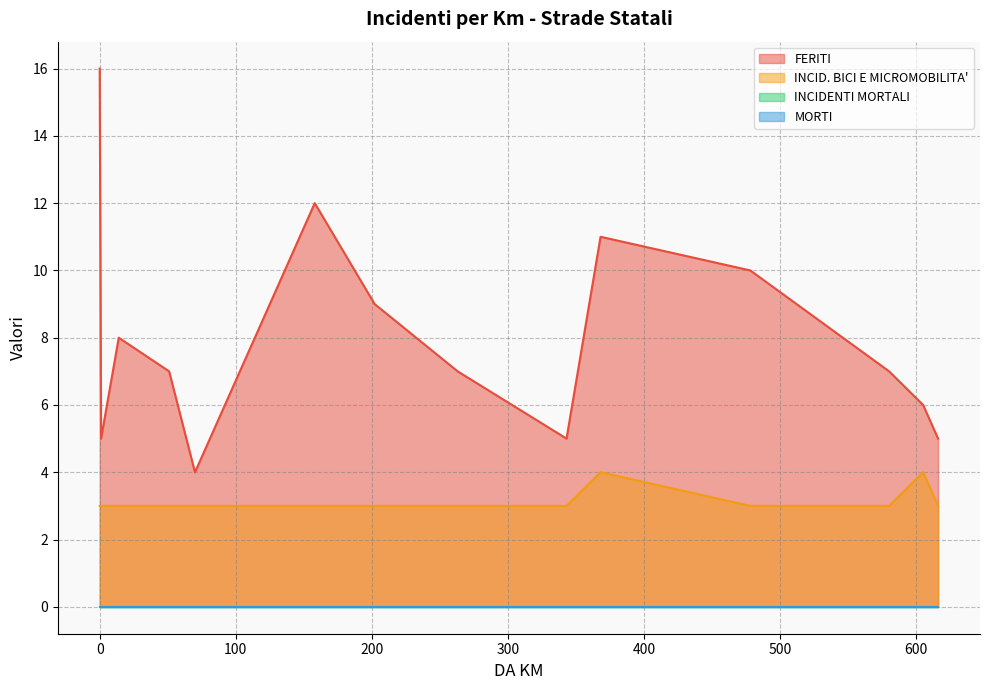

What are all the series names shown in the legend?

FERITI, INCID. BICI E MICROMOBILITA', INCIDENTI MORTALI, MORTI